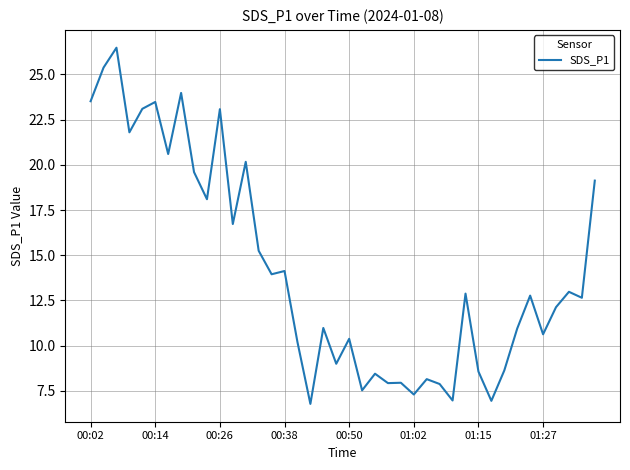

What is the difference between the maximum and minimum values?

19.7